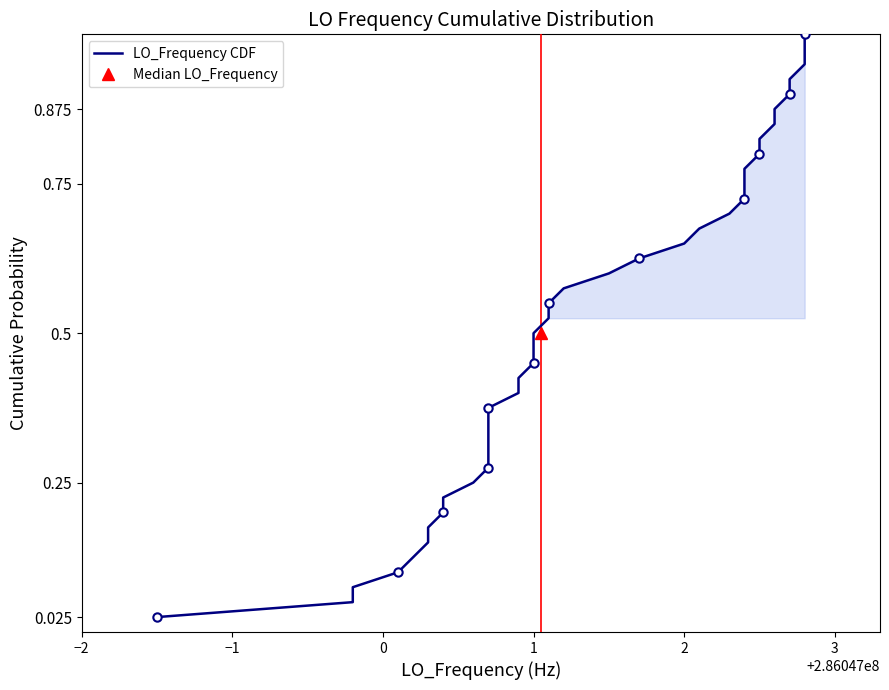

What is the maximum value shown in the chart?

1.0